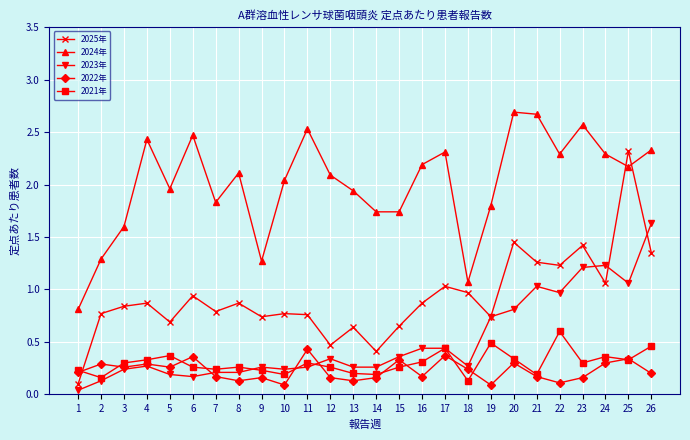

True or false: 2024年 has more than 0 points higher than both neighbors.

True